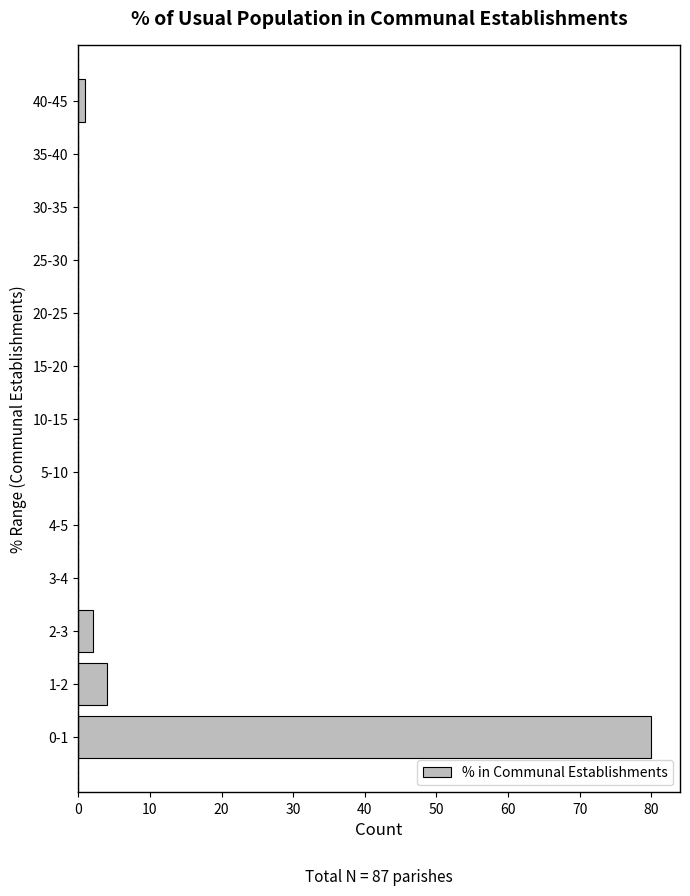

Reading top to bottom, what are all the values shown in this chart?

40-45=1	35-40=0	30-35=0	25-30=0	20-25=0	15-20=0	10-15=0	5-10=0	4-5=0	3-4=0	2-3=2	1-2=4	0-1=80